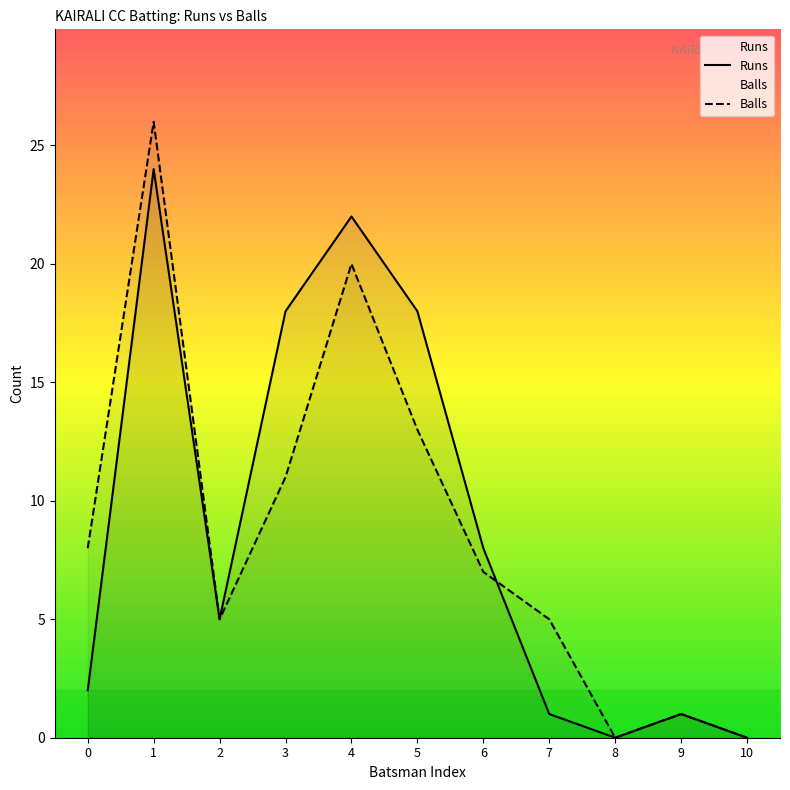

List the series in order of their overall mean, lowest first.

Balls, Runs